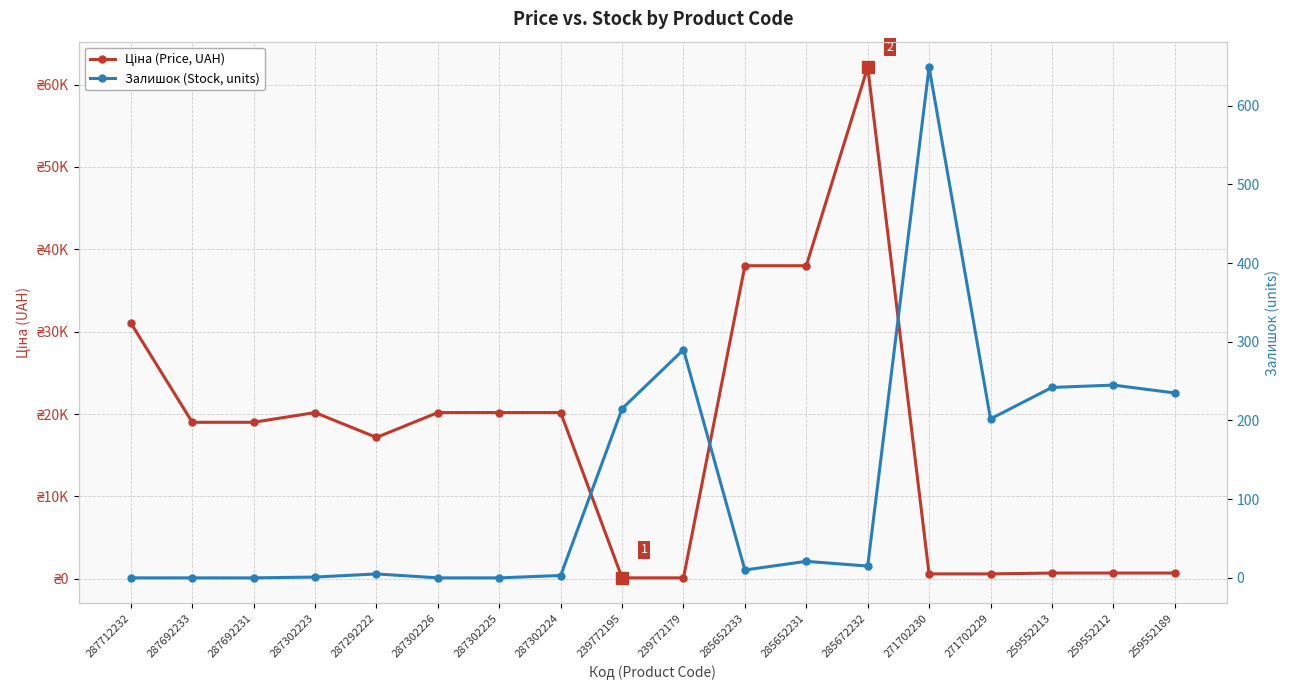

Which series has the widest spread of values?

Ціна (Price, UAH)